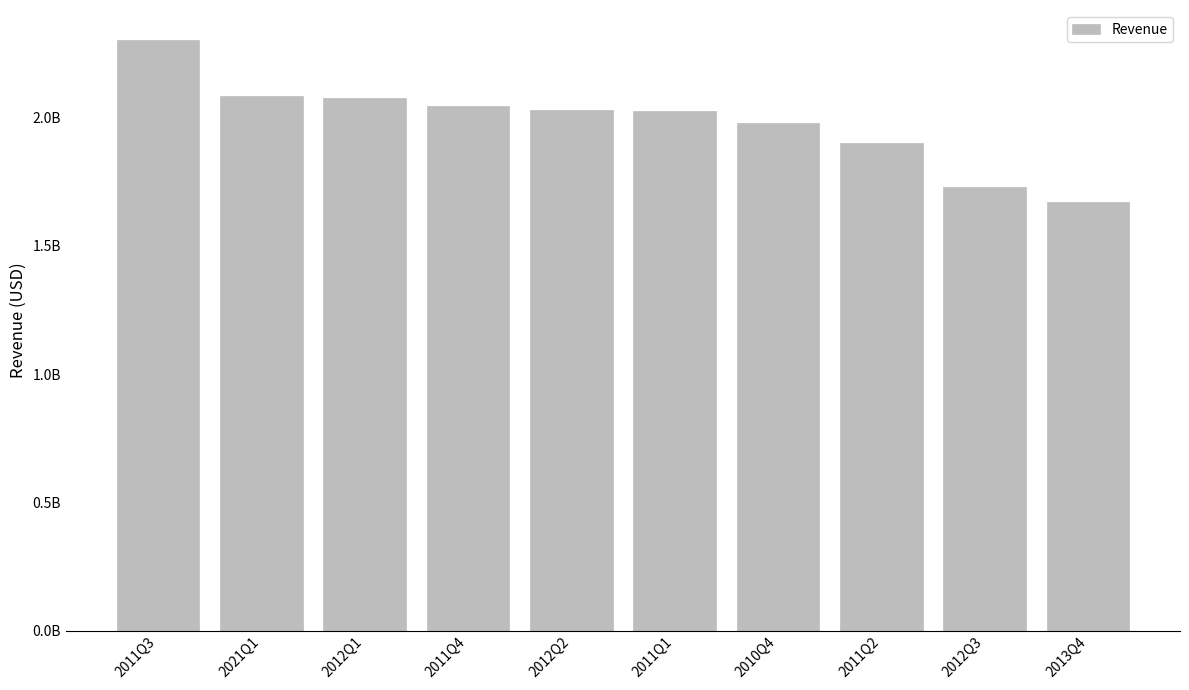

Does the chart contain stacked bars?

No